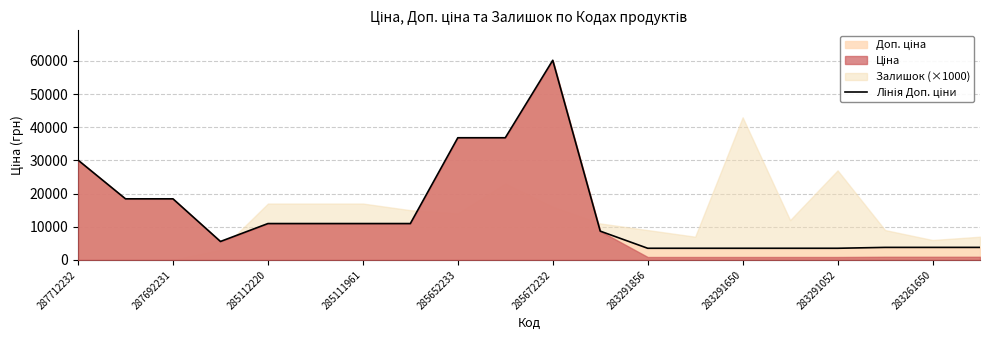

At which label is the value closest to 31858?

287712232